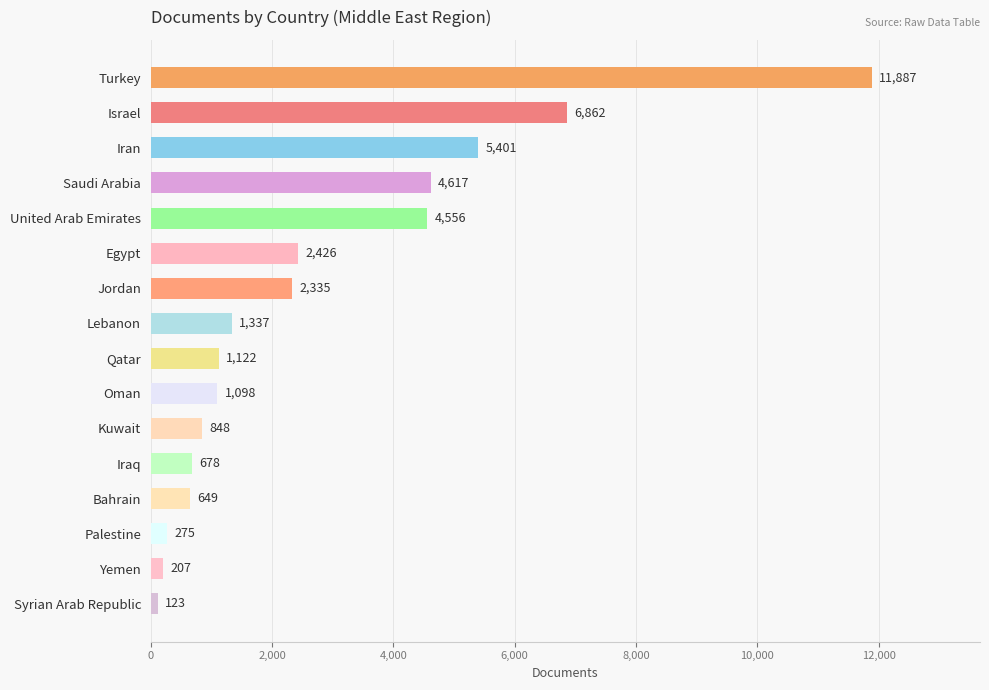

What position from the top is Israel?

2